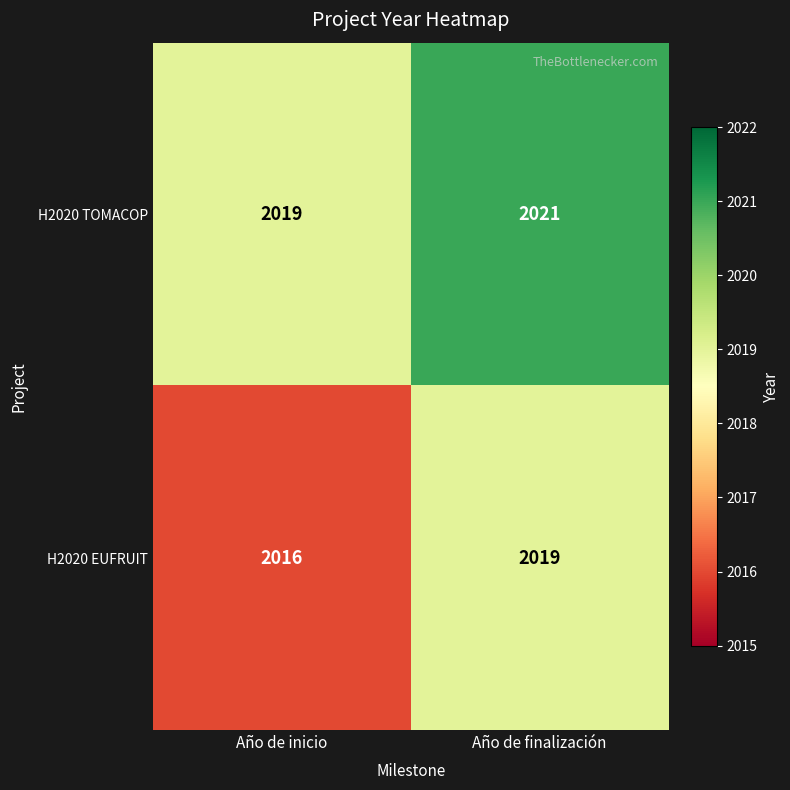

Reading right to left, list all the values displayed in this chart.

H2020 TOMACOP: Año de finalización=2021	Año de inicio=2019
H2020 EUFRUIT: Año de finalización=2019	Año de inicio=2016